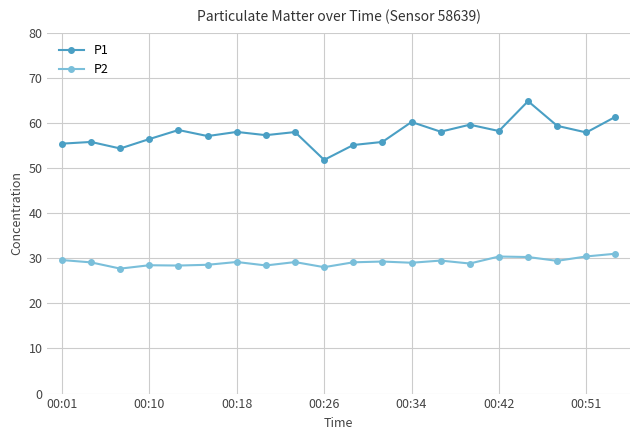

What is the highest value of the P1 series?

64.8